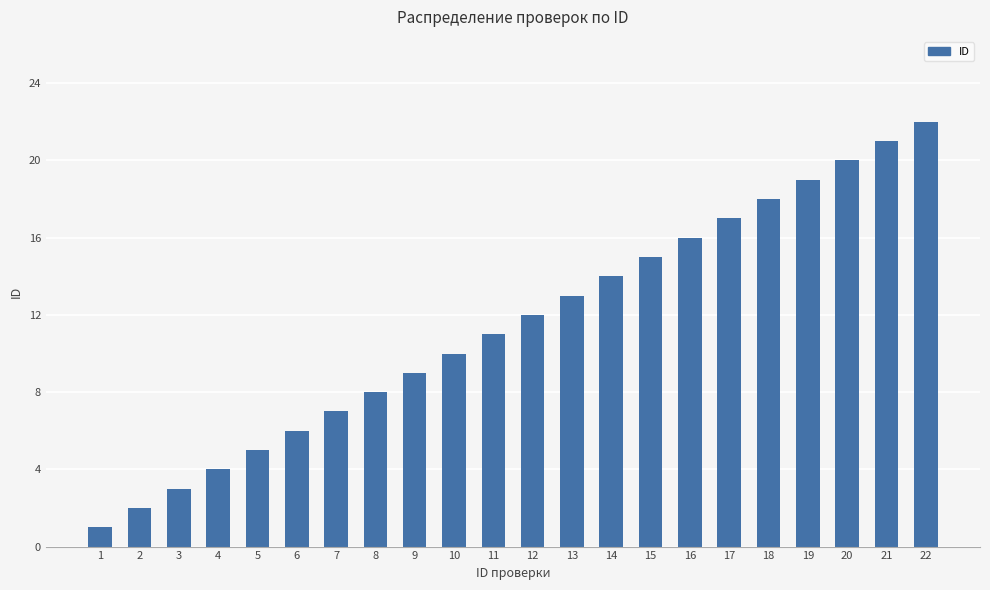

How many bars are there in total?

22